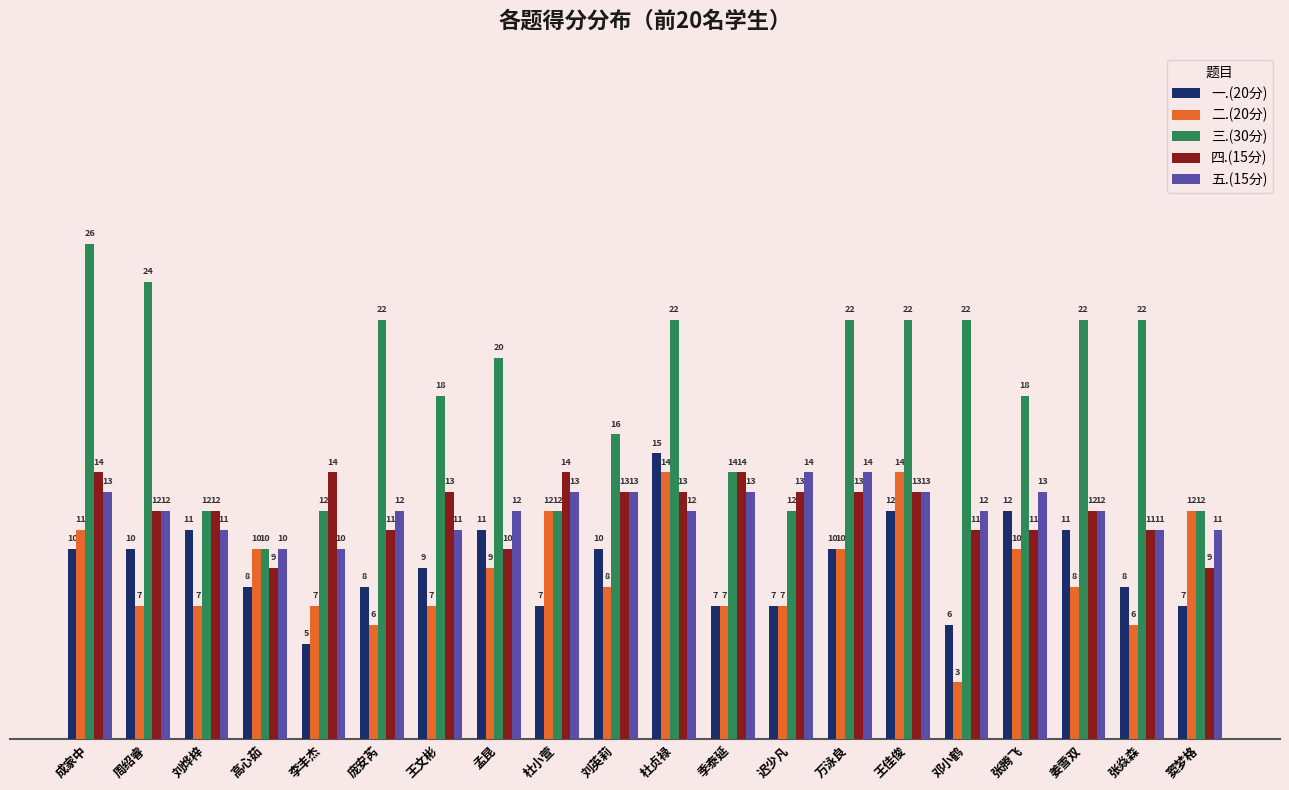

How many values in the 五.(15分) series are below 12?

6